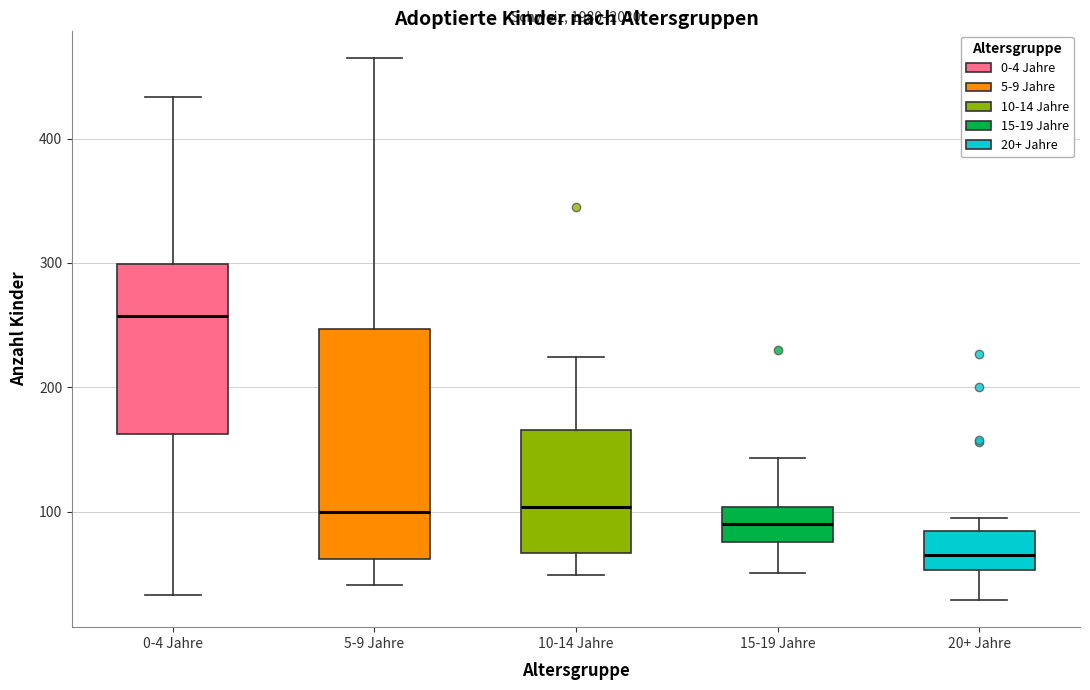

Which box is the tallest, from its lower edge to its upper edge?

5-9 Jahre